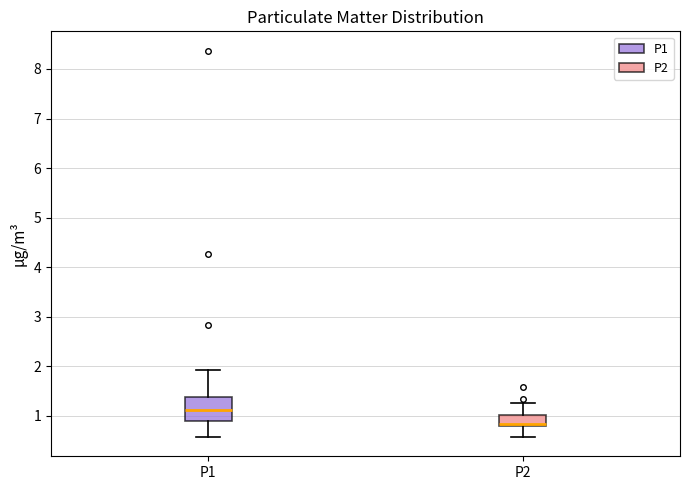

Which box is the tallest, from its lower edge to its upper edge?

P1